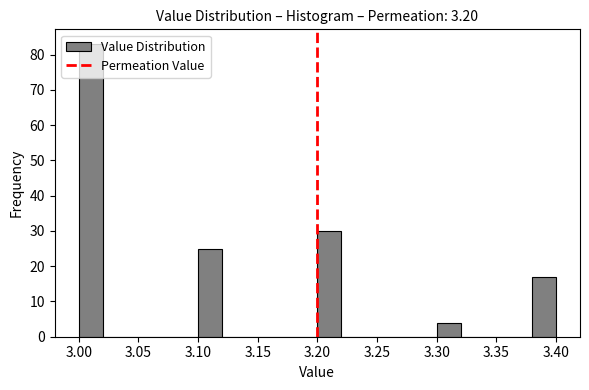

Reading left to right, list every bar in this chart as the range it spans on the x-axis followed by its height. The values are not printed on the chart, so give them approximately, as read against the axis.

3.00 to 3.02: 83
3.02 to 3.04: 0
3.04 to 3.06: 0
3.06 to 3.08: 0
3.08 to 3.10: 0
3.10 to 3.12: 25
3.12 to 3.14: 0
3.14 to 3.16: 0
3.16 to 3.18: 0
3.18 to 3.20: 0
3.20 to 3.22: 30
3.22 to 3.24: 0
3.24 to 3.26: 0
3.26 to 3.28: 0
3.28 to 3.30: 0
3.30 to 3.32: 4
3.32 to 3.34: 0
3.34 to 3.36: 0
3.36 to 3.38: 0
3.38 to 3.40: 17